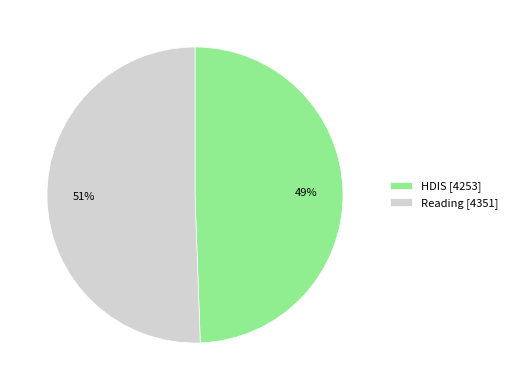

Is there any slice that represents more than half of the pie?

Yes